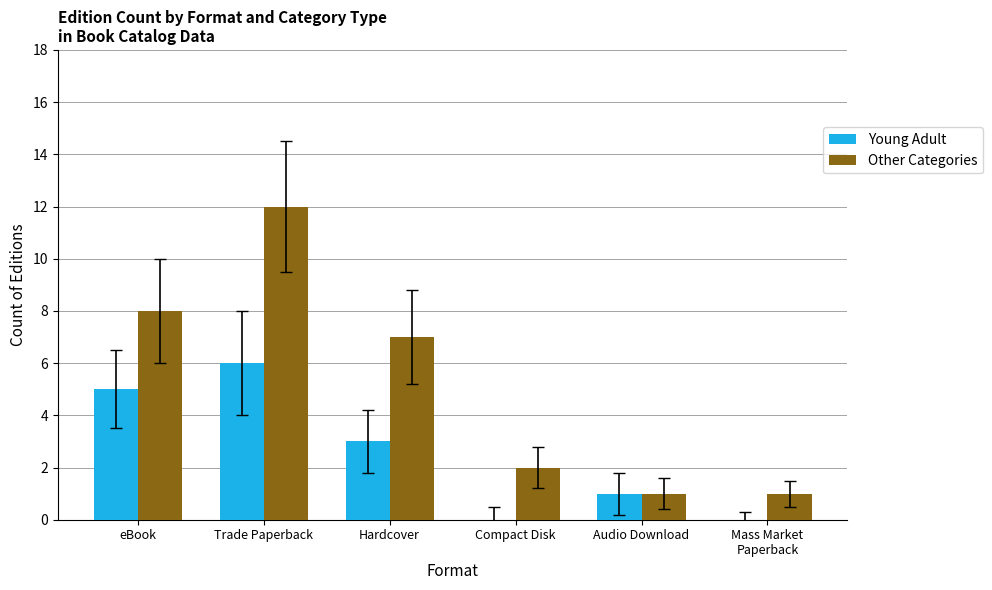

What is the maximum value shown in the chart?

12